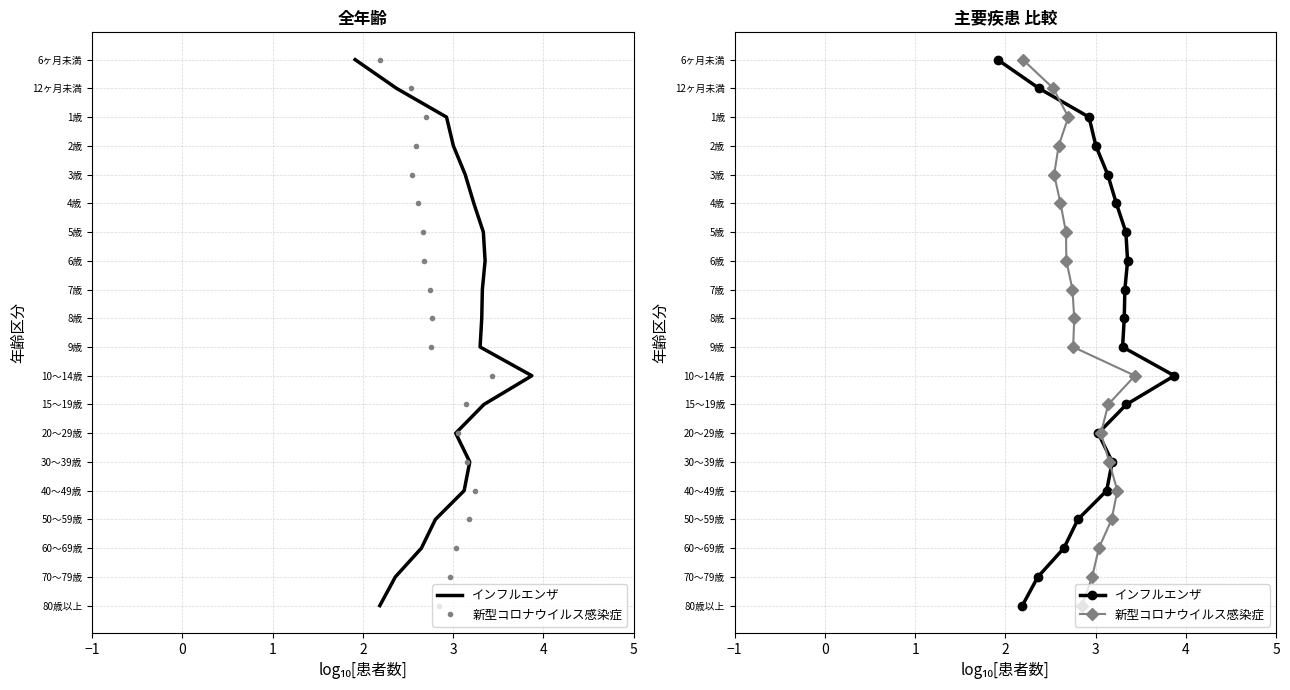

Is the value of インフルエンザ at 10 greater than the value of 新型コロナウイルス感染症 at 7?

Yes